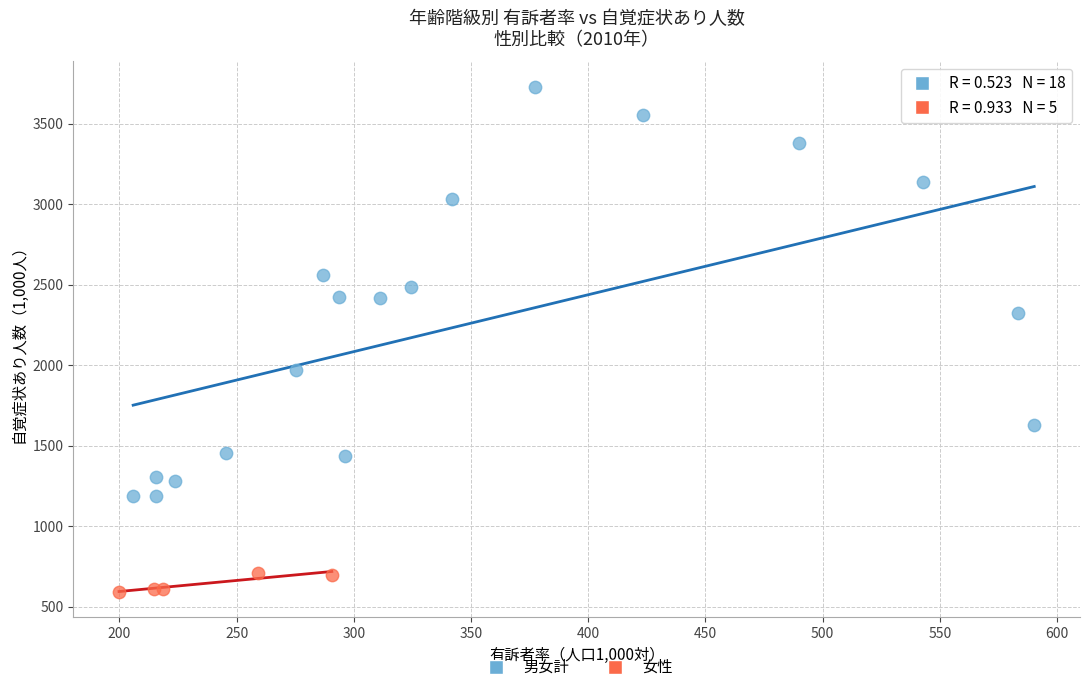

Which series has the widest spread of Y values?

男女計